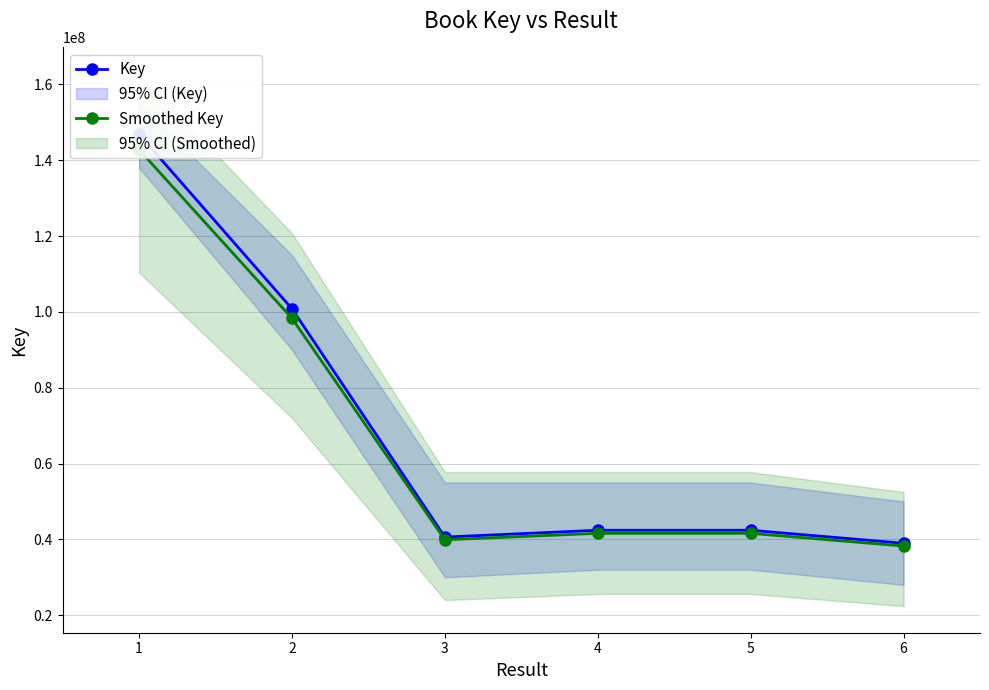

What are all the series names shown in the legend?

Key, Smoothed Key